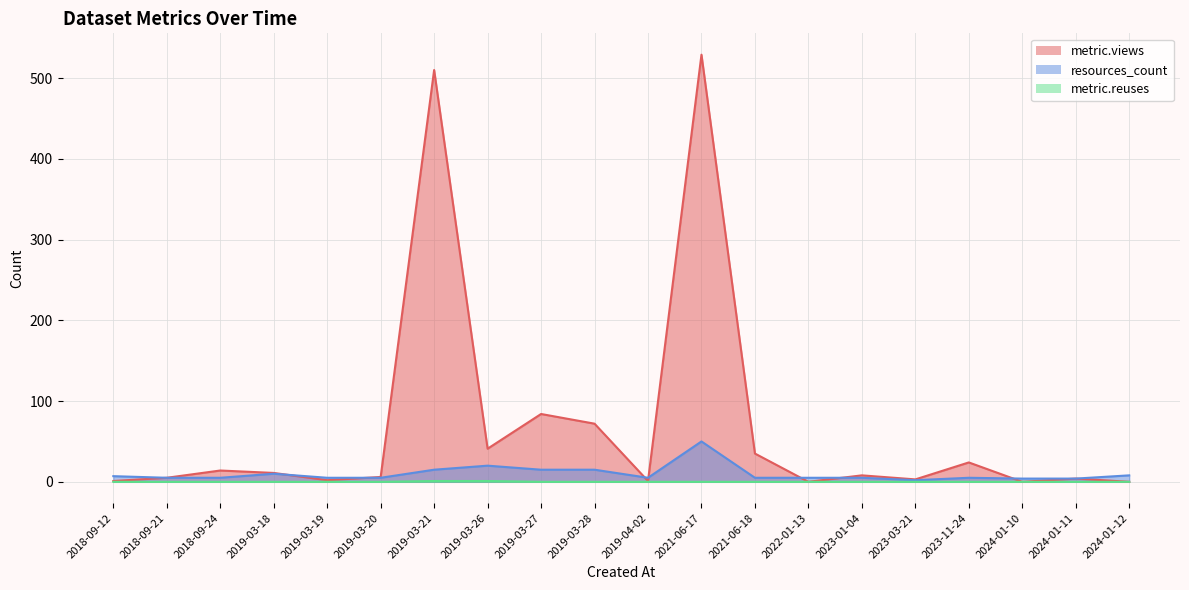

At which category does the chart reach its peak across all series?

2021-06-17